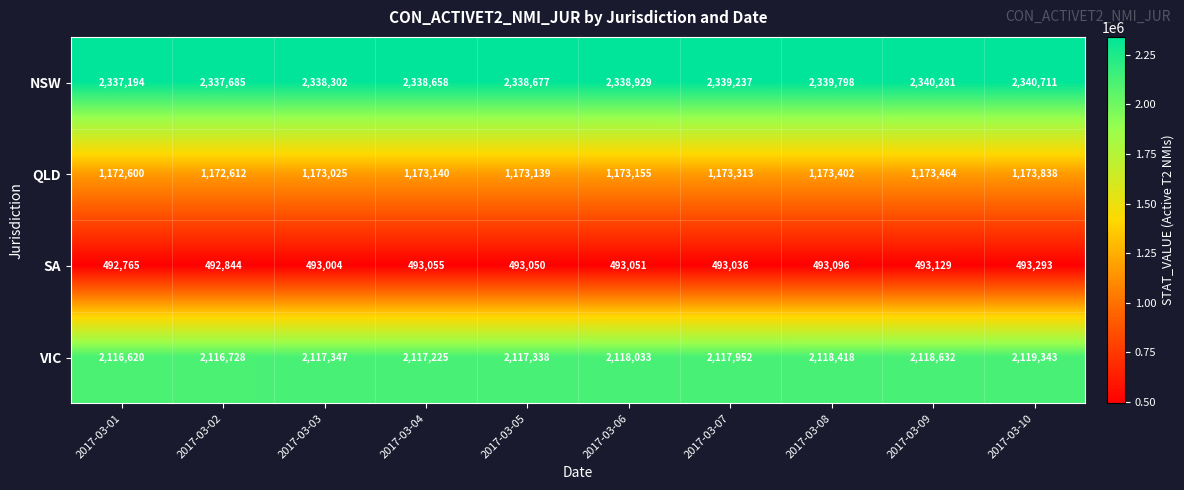

What is the approximate value of NSW at 2017-03-01, to the nearest 10?

2337190